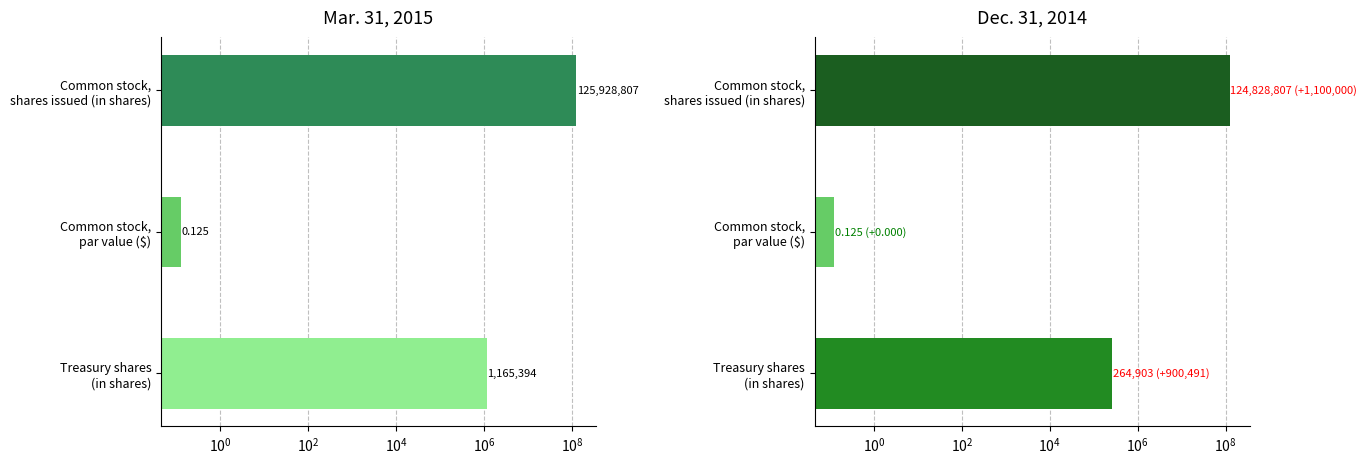

At Common stock, par value ($), list the series in order from smallest to largest.

Mar. 31, 2015, Dec. 31, 2014